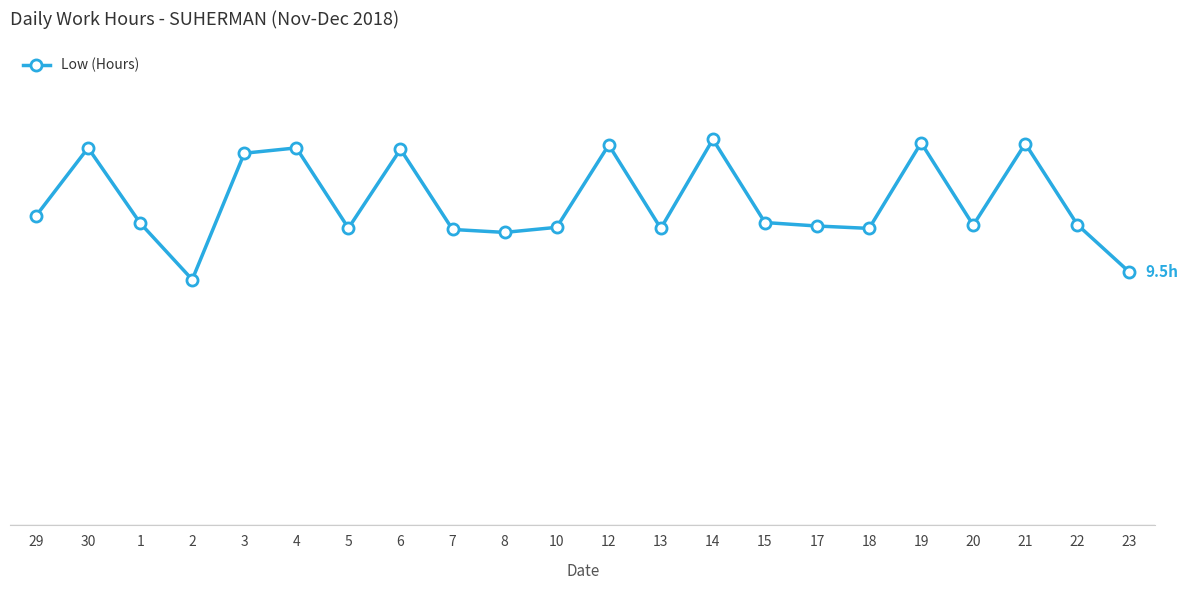

What is the maximum value shown in the chart?

14.5